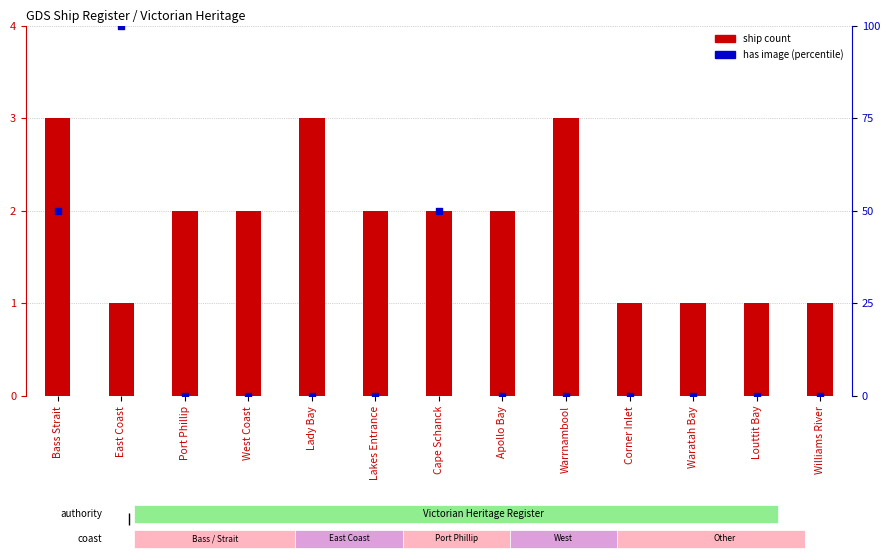

At which category is the sum across all series the highest?

East Coast